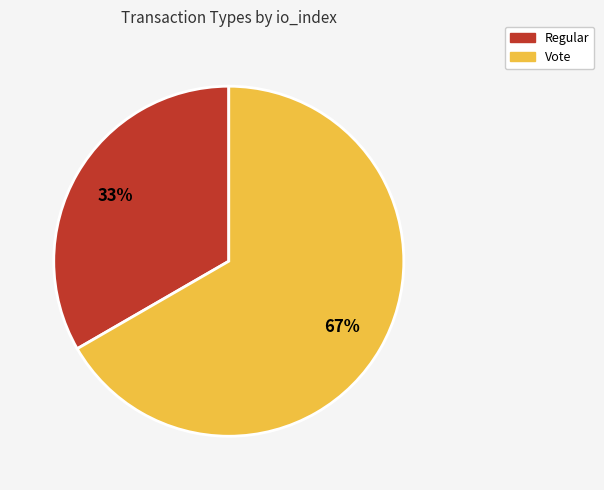

True or false: Regular accounts for 33% of the total.

True